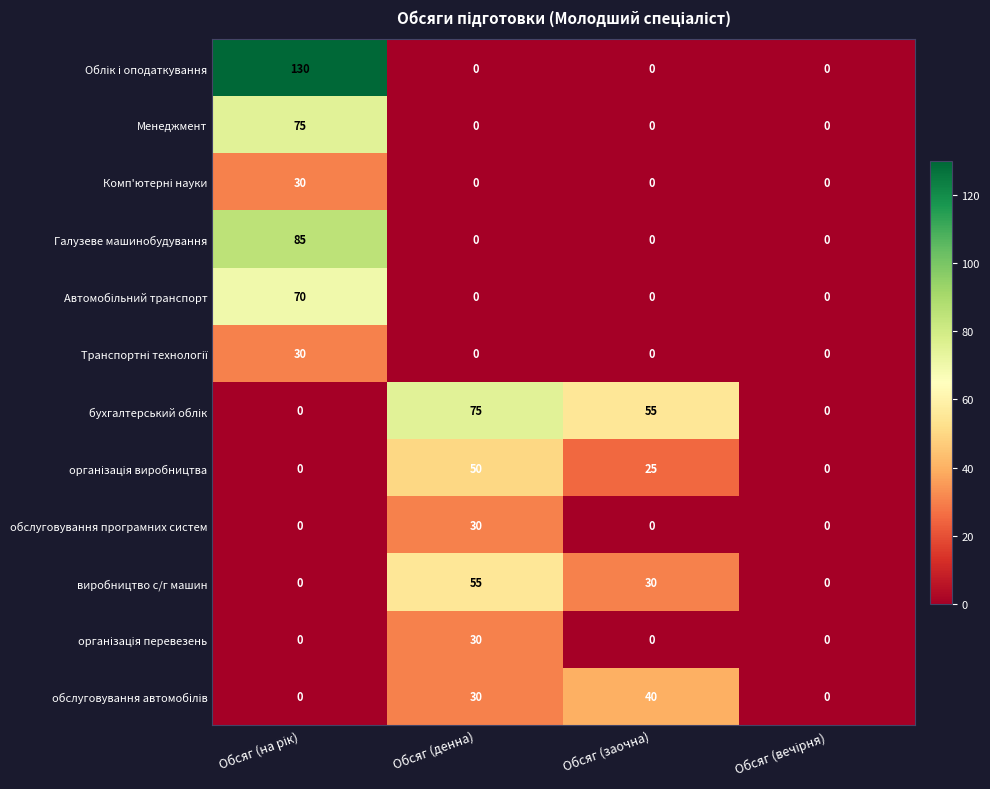

How many data points does each series have?

4